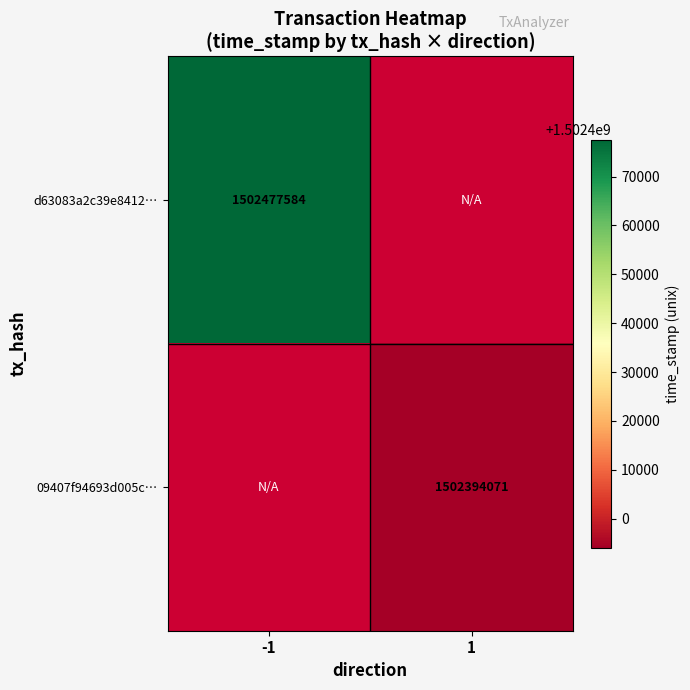

True or false: d63083a2c39e8412… has a value of 1502477584 at -1.

True